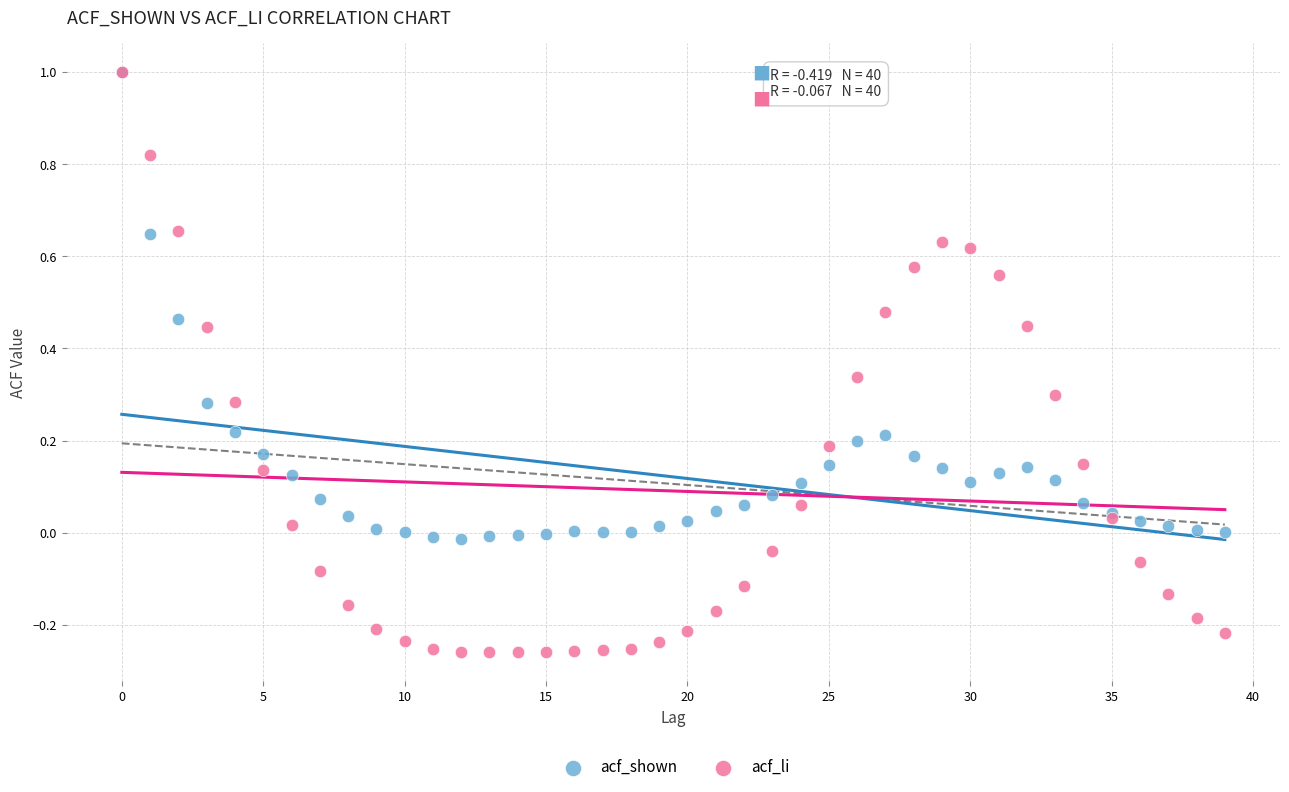

Which series reaches the minimum Y coordinate?

acf_li